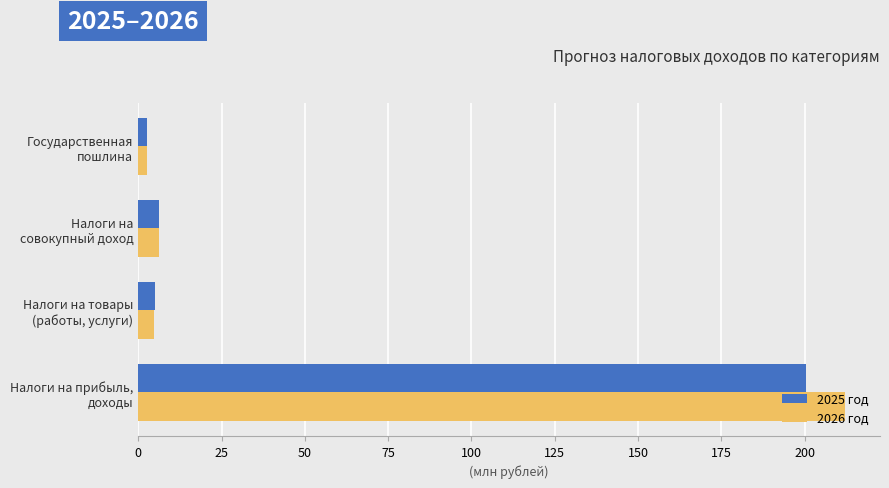

What is the average value of the 2025 год series?

53.6